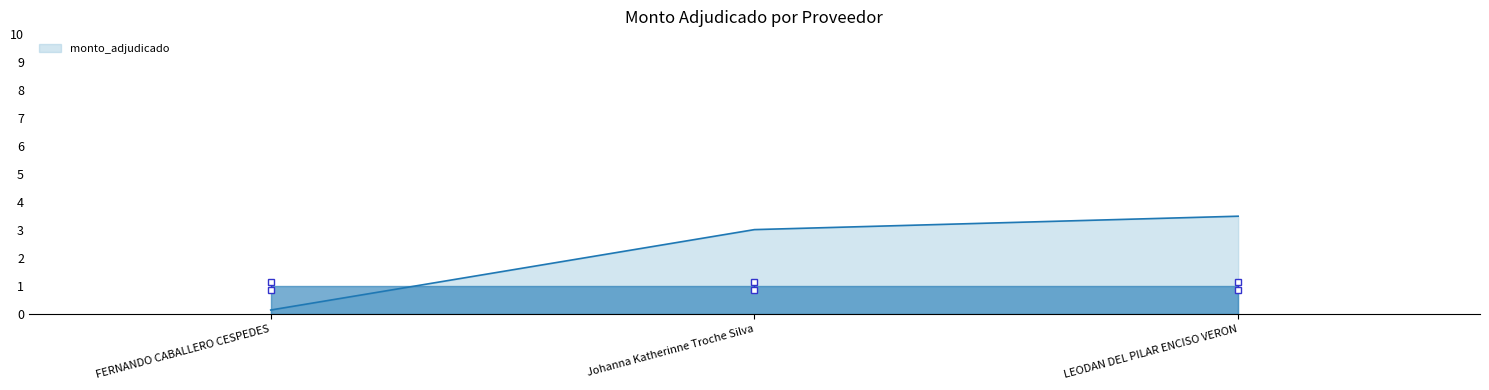

List the labels in order of value, largest first.

LEODAN DEL PILAR ENCISO VERON, Johanna Katherinne Troche Silva, FERNANDO CABALLERO CESPEDES